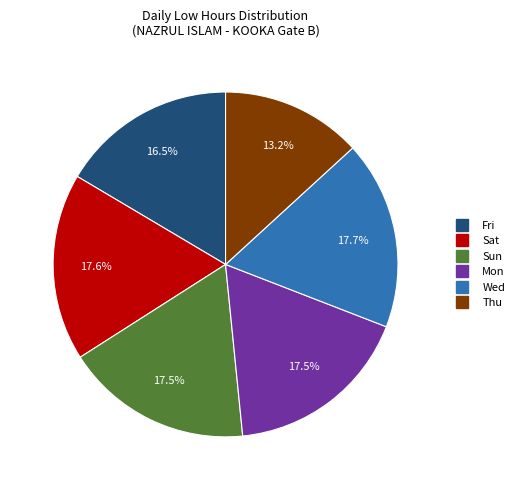

Is there a majority slice in this chart?

No